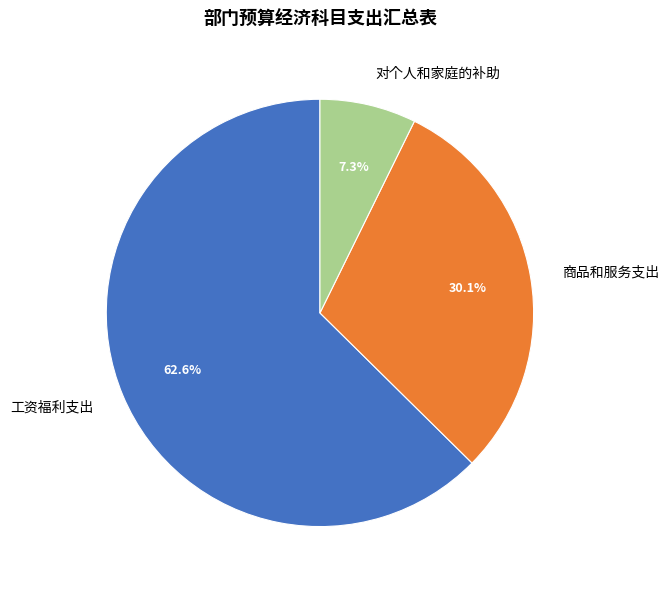

Count the number of slices in the pie.

3